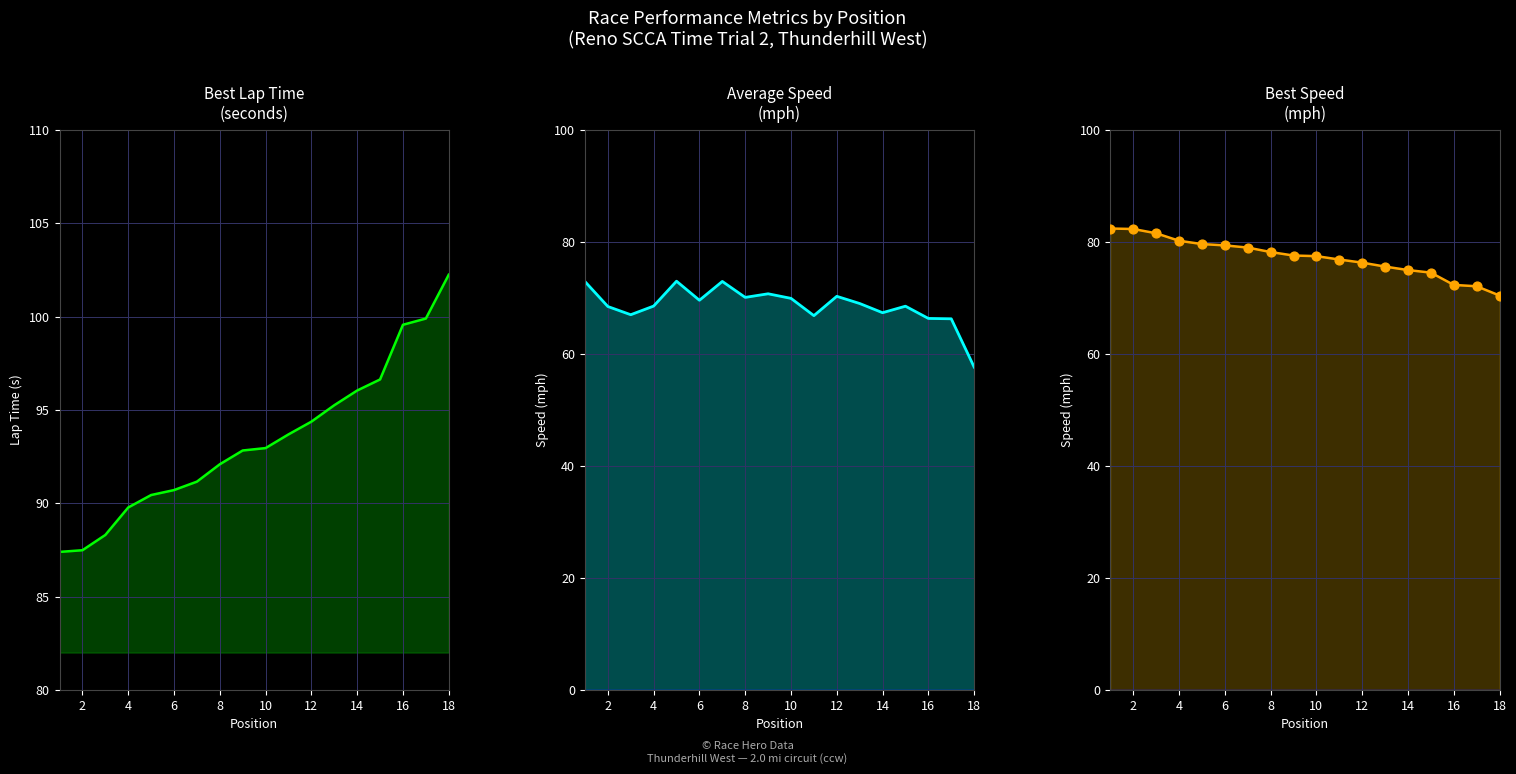

Which series has the largest total across all categories?

Best Lap time